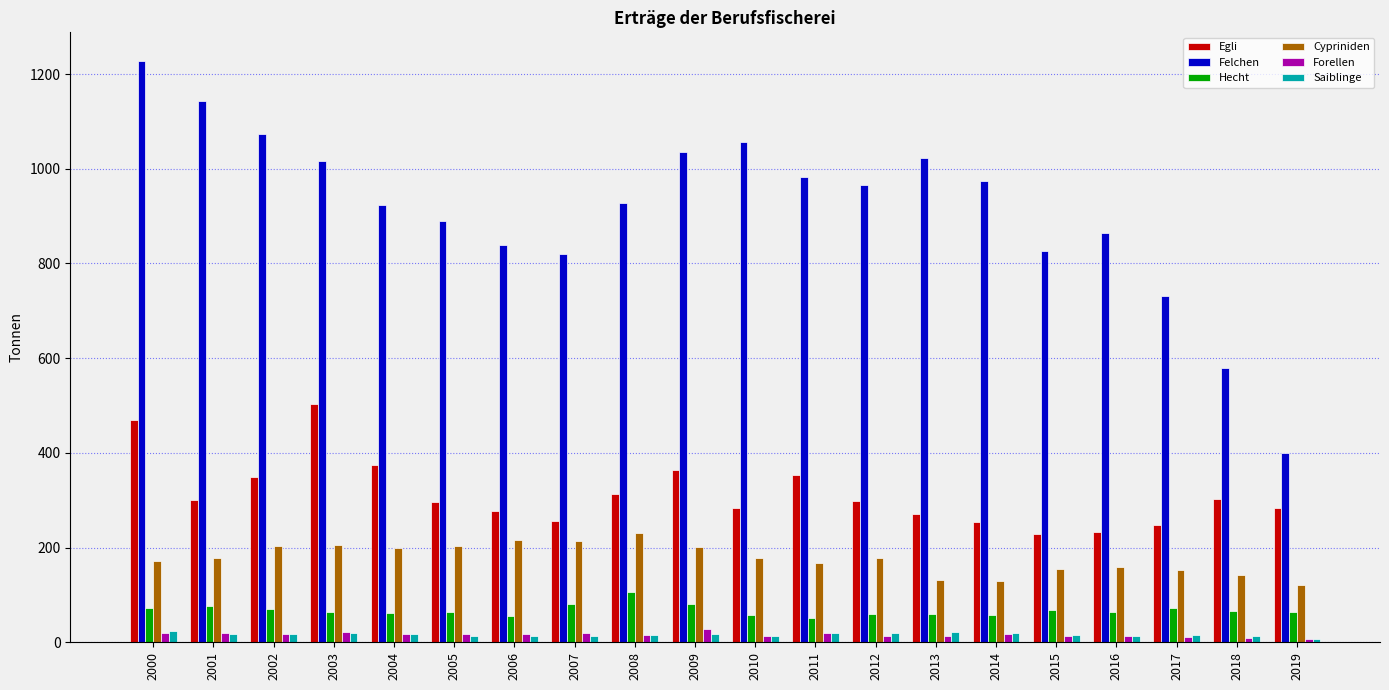

At how many categories does at least one series exceed 944?

10